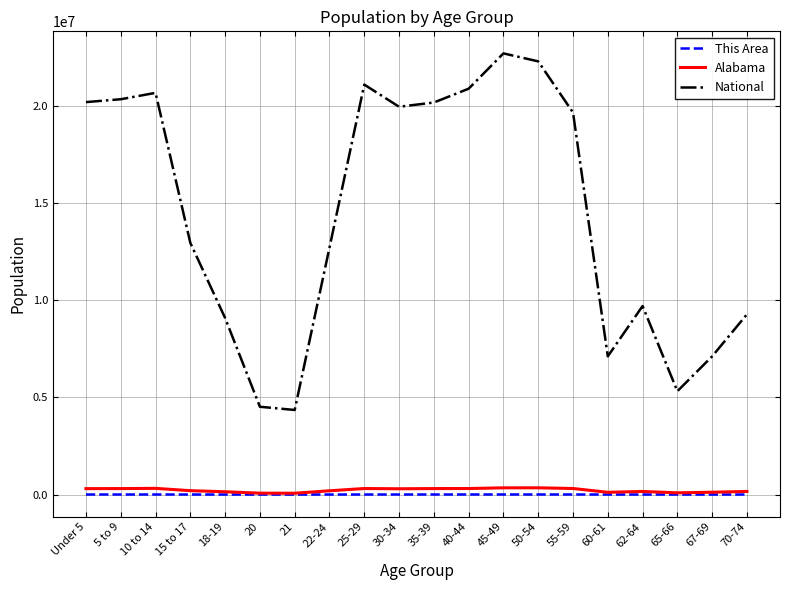

Where is National nearest to the value 13531442?

15 to 17